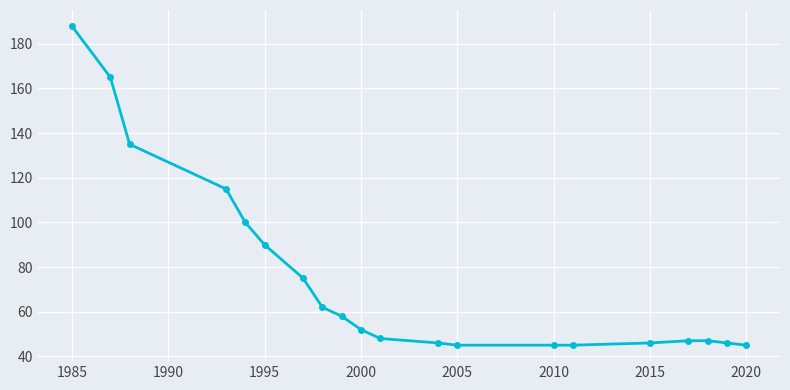

What is the difference between the maximum and minimum values?

143